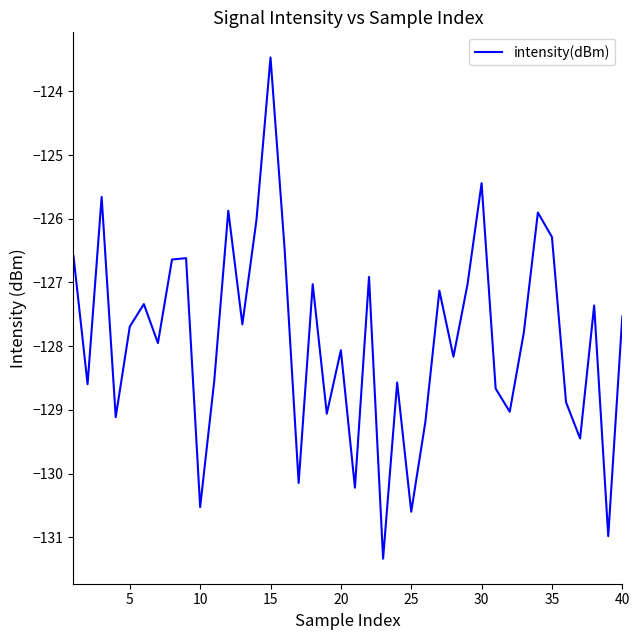

What is the greatest value displayed?

-123.5